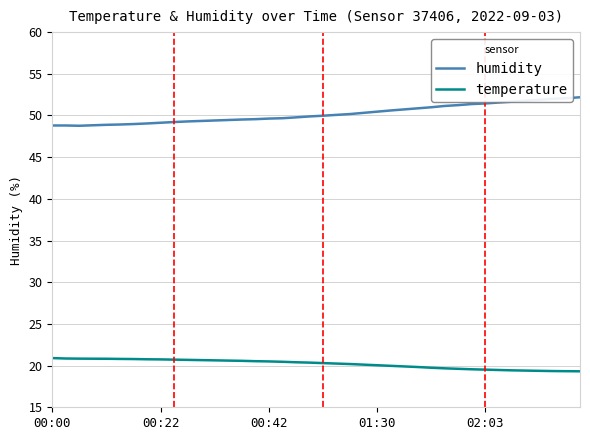

List the series in order of their overall mean, lowest first.

temperature, humidity